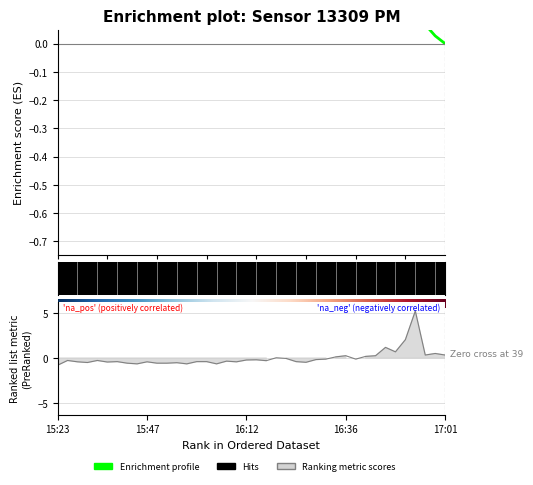

How many data points are less than 0?

28